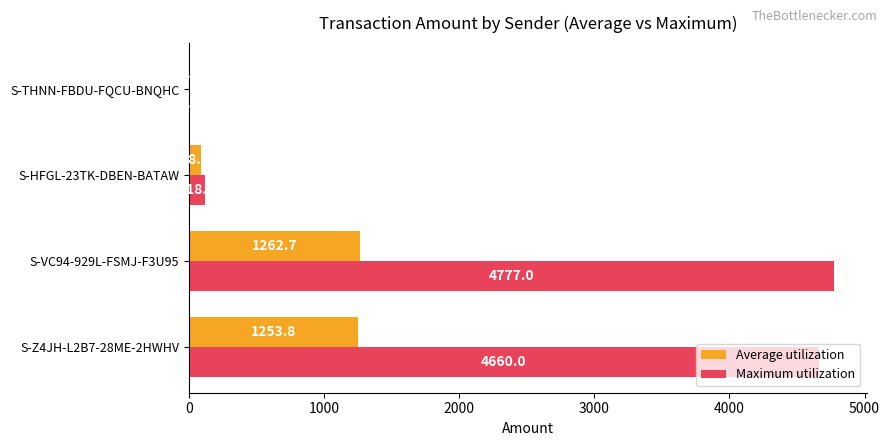

At which label is Average utilization closest to 631?

S-HFGL-23TK-DBEN-BATAW